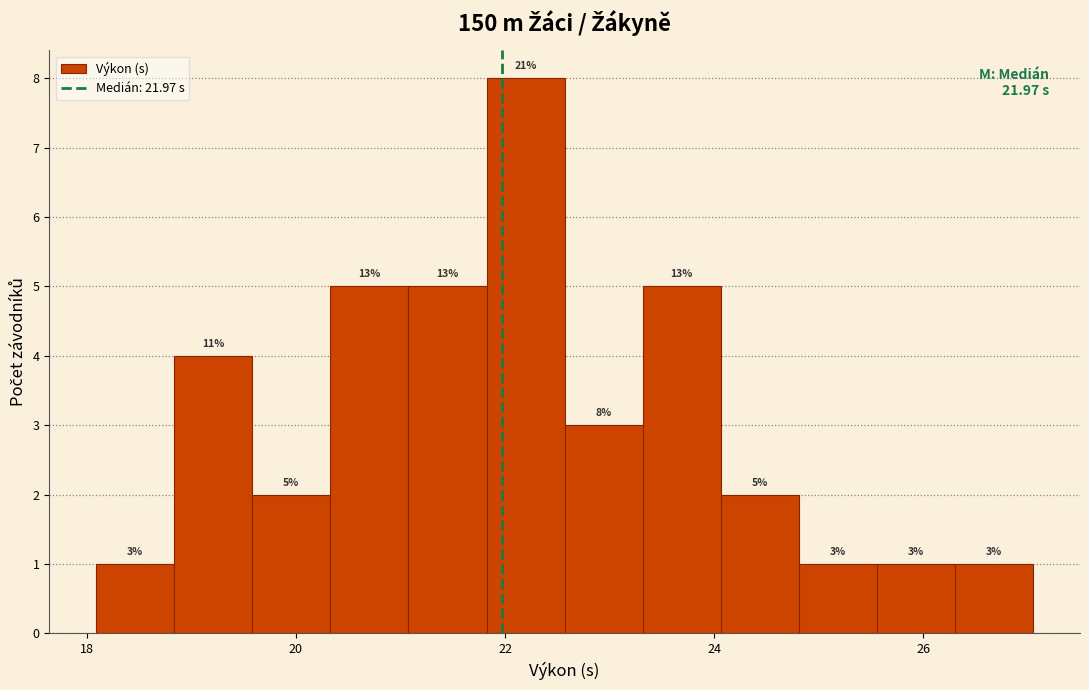

Around what value on the x-axis is the tallest bar? Give the approximate position of its centre, as read against the axis.

22.2